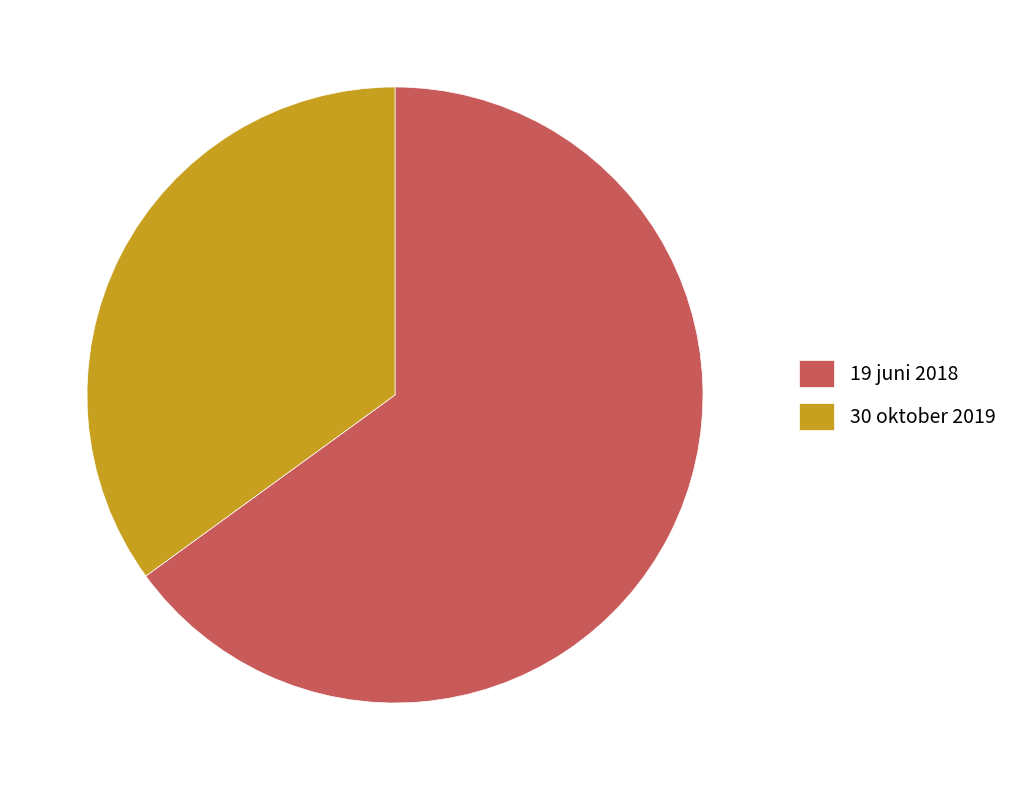

Is it true that 19 juni 2018 is 50% of the pie?

False